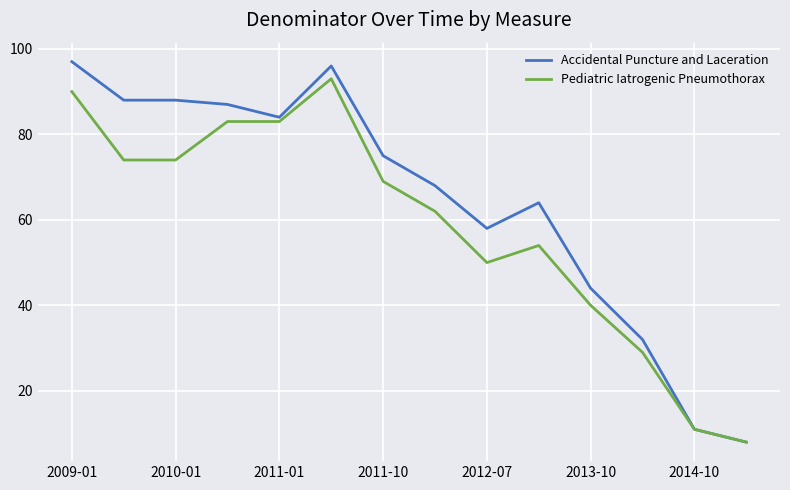

List the series in order of their overall mean, highest first.

Accidental Puncture and Laceration, Pediatric Iatrogenic Pneumothorax